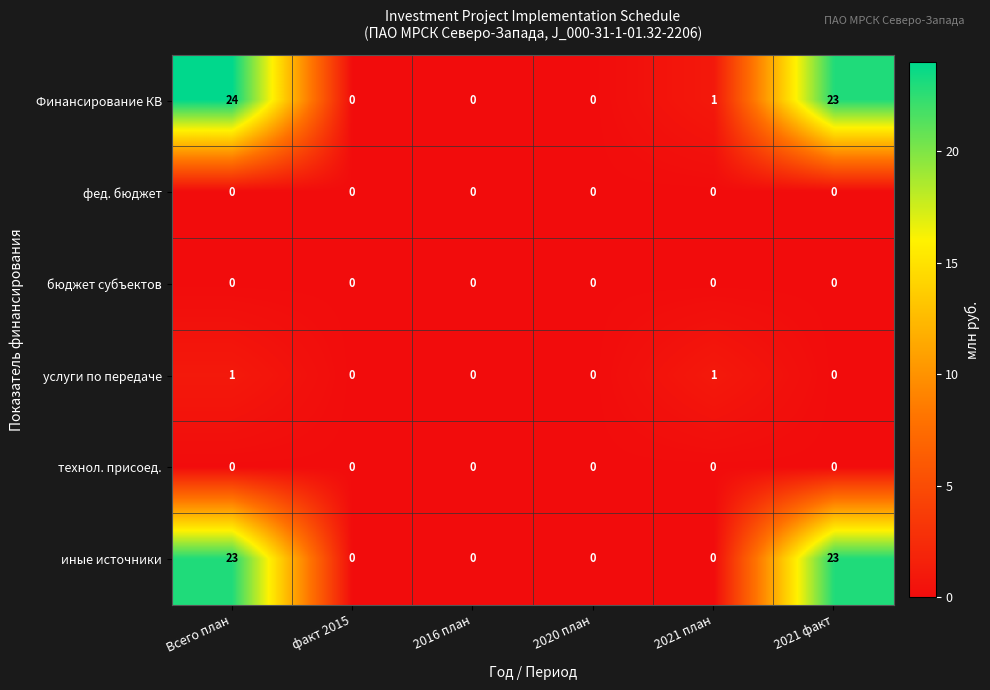

Which category has the highest value across all series?

Всего план